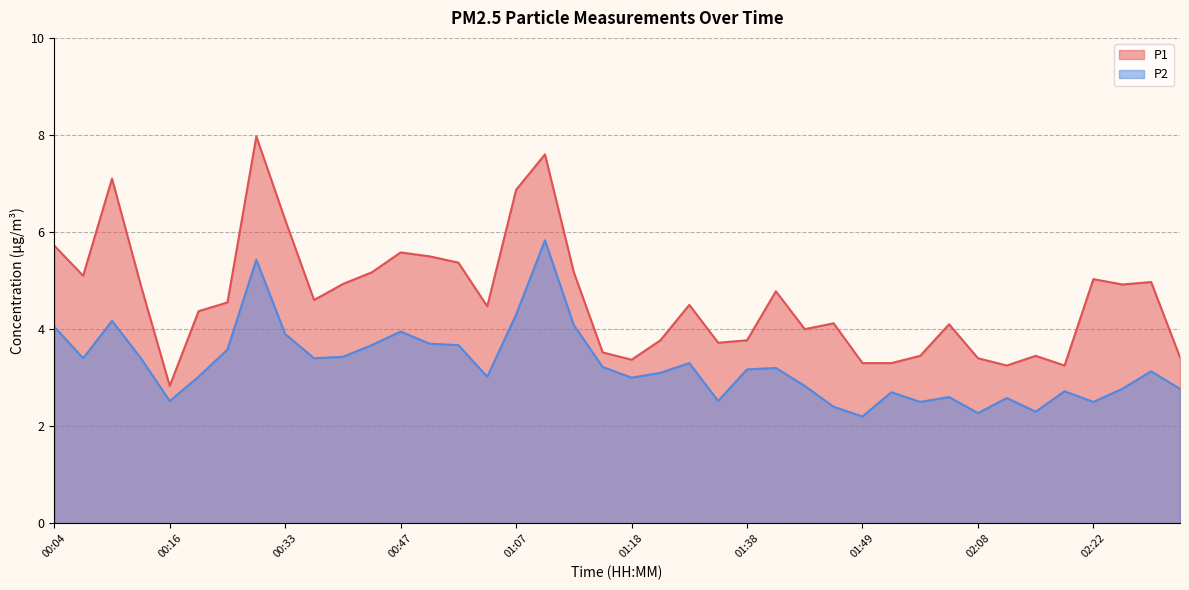

How many data points in P1 are less than 4?

14